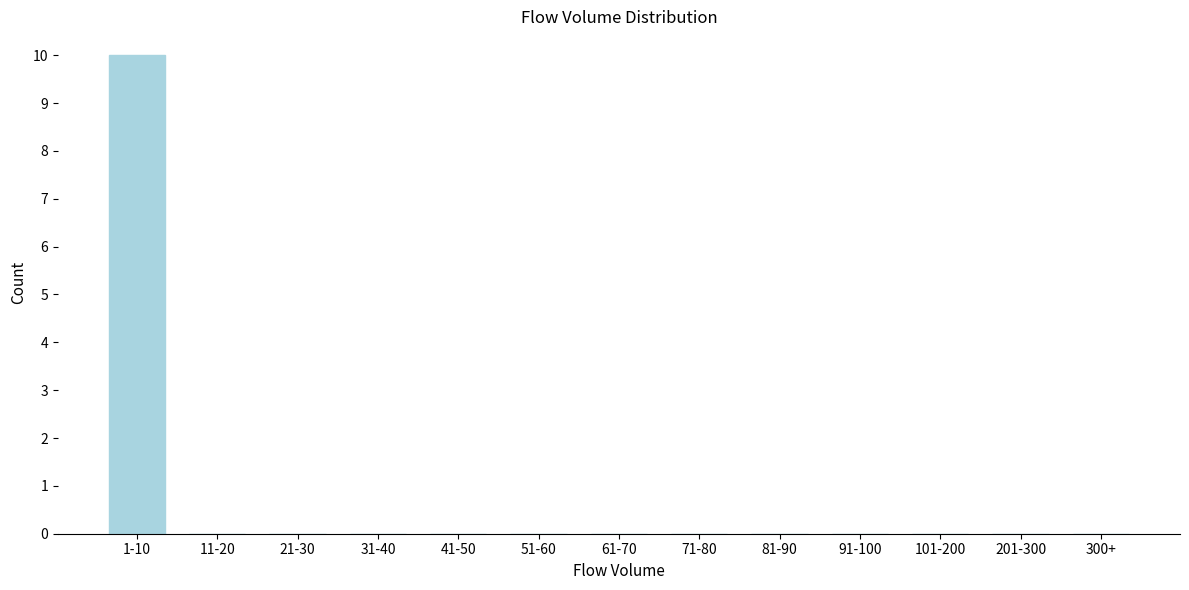

Reading right to left, list all the values displayed in this chart.

300+=0	201-300=0	101-200=0	91-100=0	81-90=0	71-80=0	61-70=0	51-60=0	41-50=0	31-40=0	21-30=0	11-20=0	1-10=10